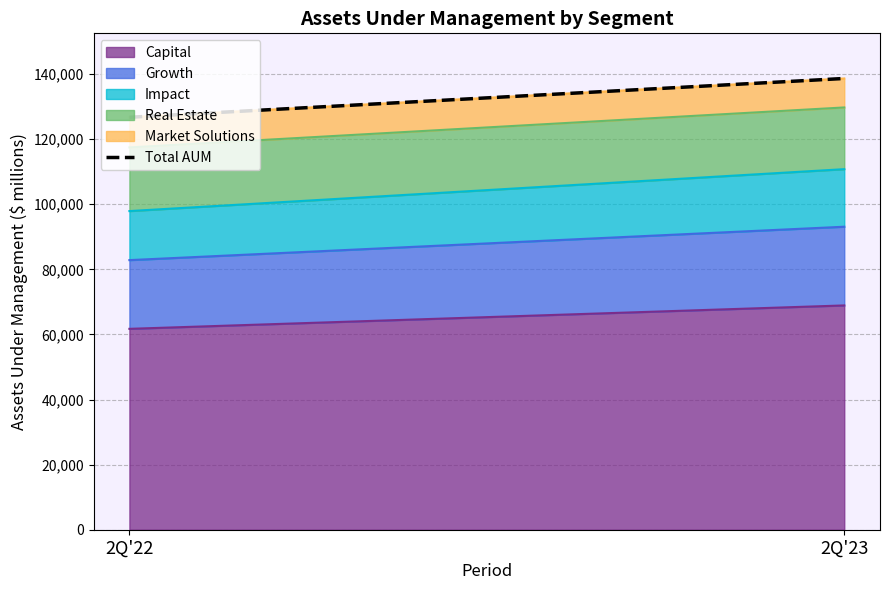

What is the average value?

132668